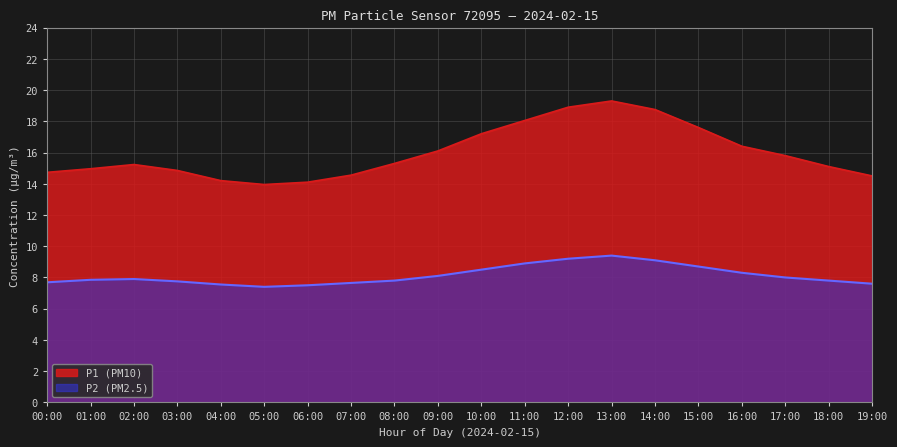

Which label corresponds to the largest value in the chart?

13:00